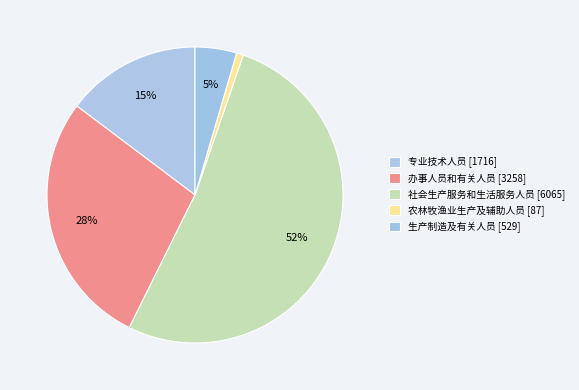

To the nearest percent, what is the difference between the 专业技术人员 and 生产制造及有关人员 slice percentages?

10%